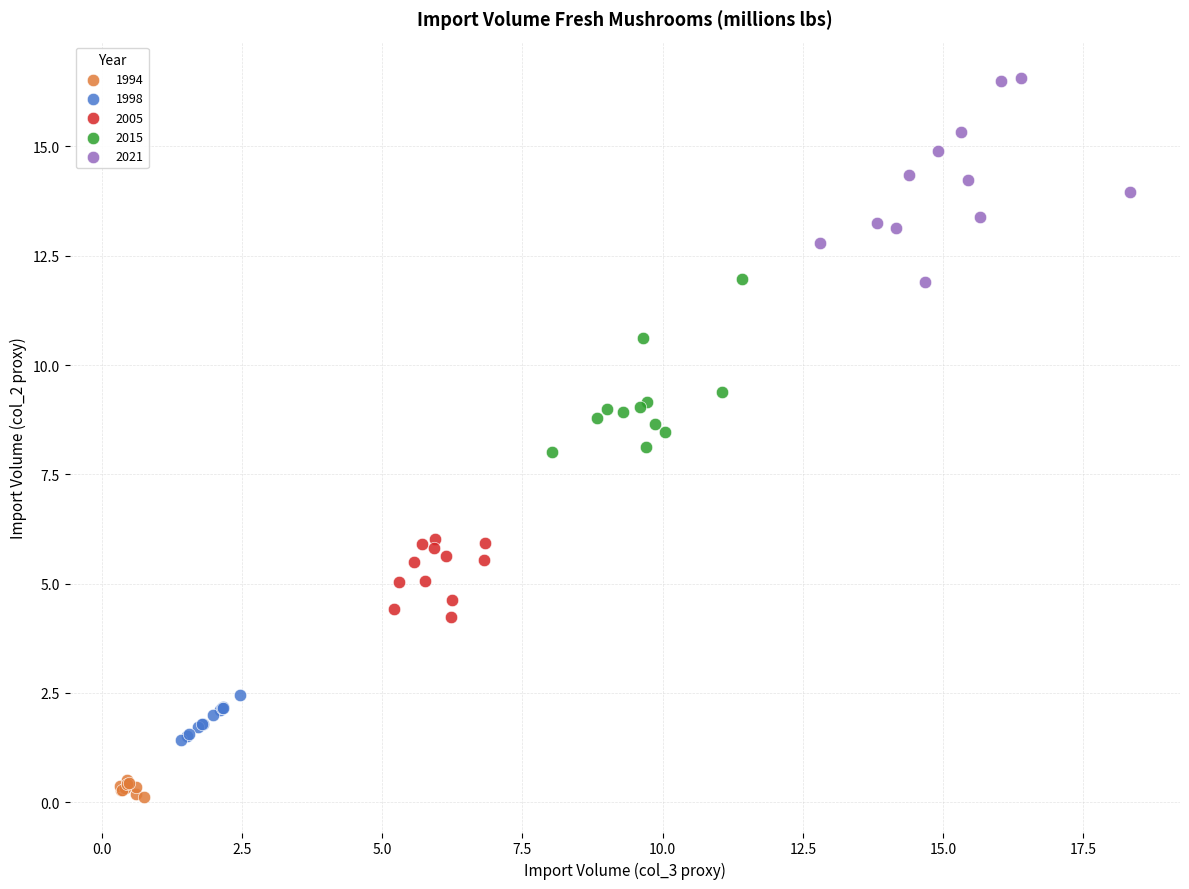

Which series contains the highest Y value?

2021